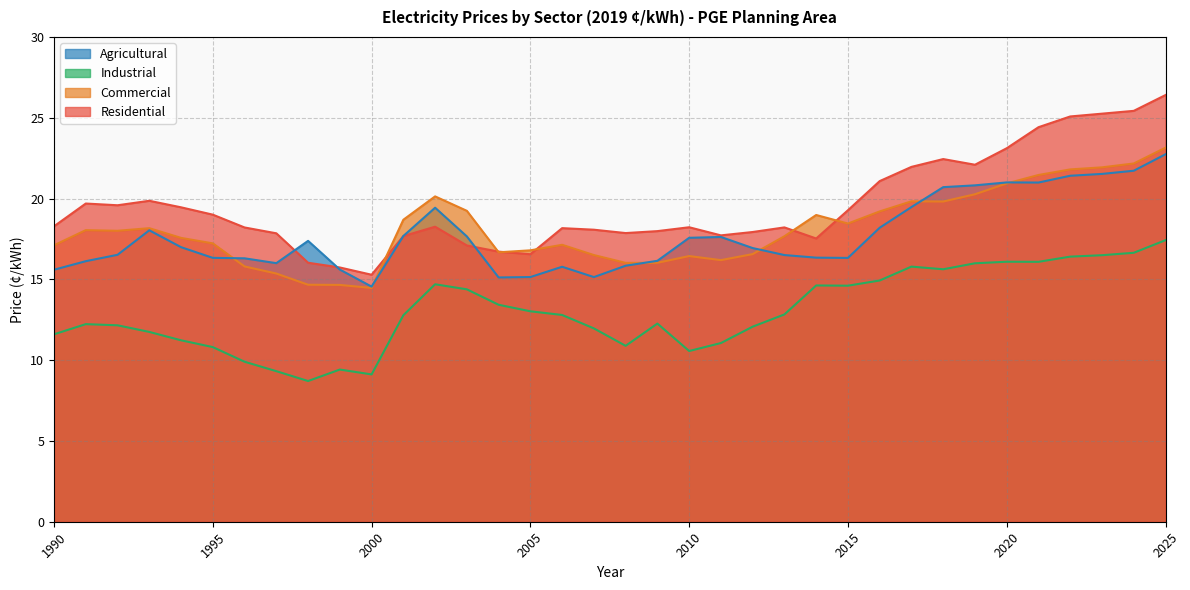

What is the highest value of the Residential series?

26.4